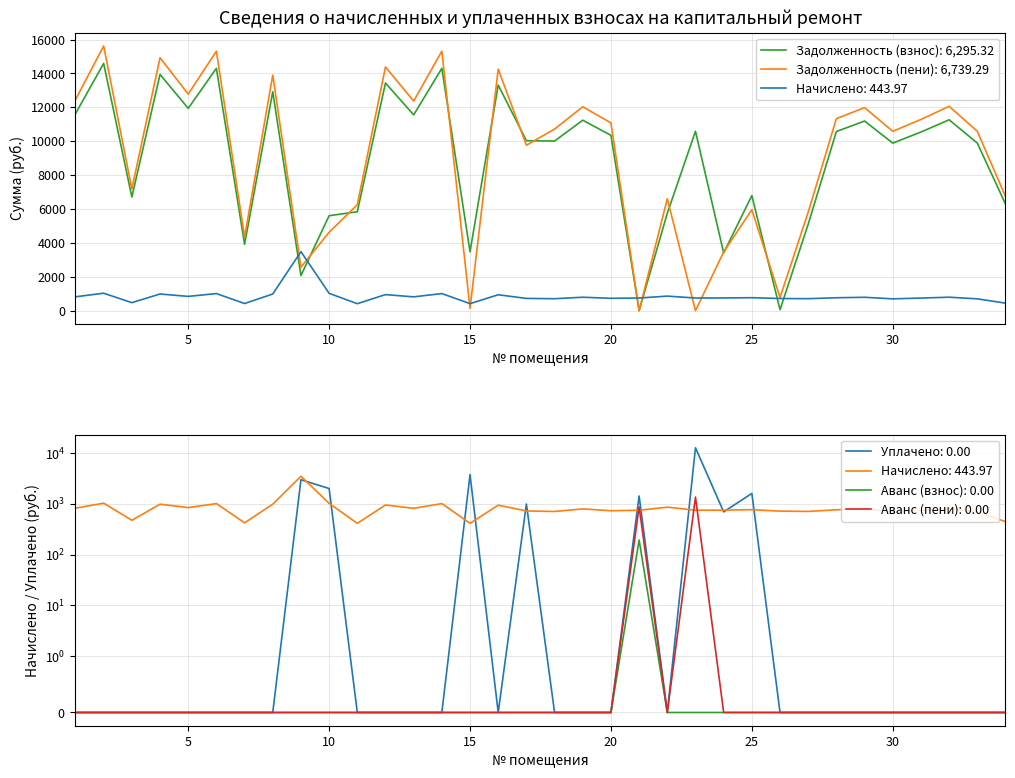

True or false: аванс (взнос) and аванс (пени) intersect in this chart.

False